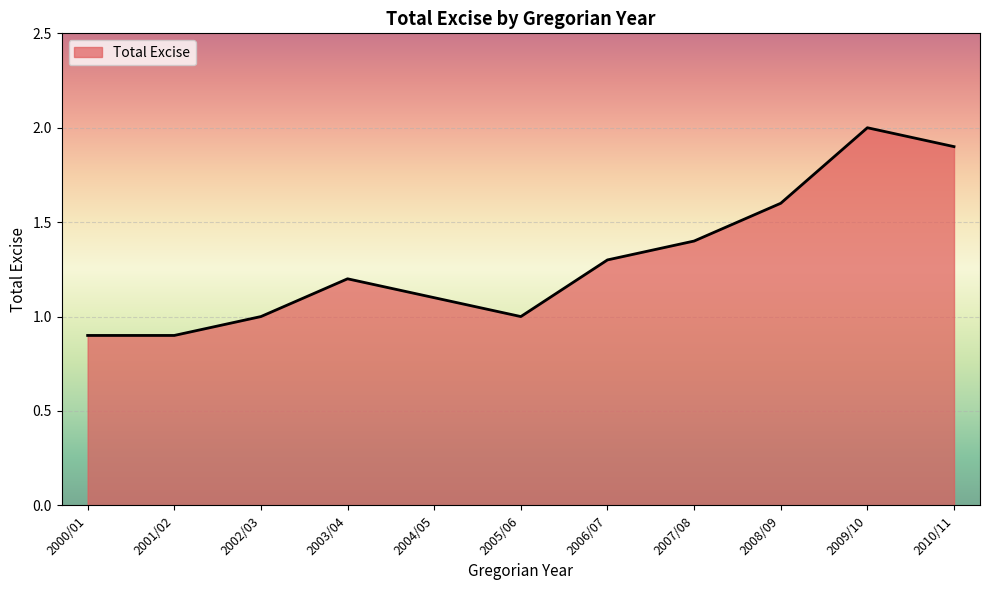

What is the change in value from 2001/02 to 2006/07?

+0.4